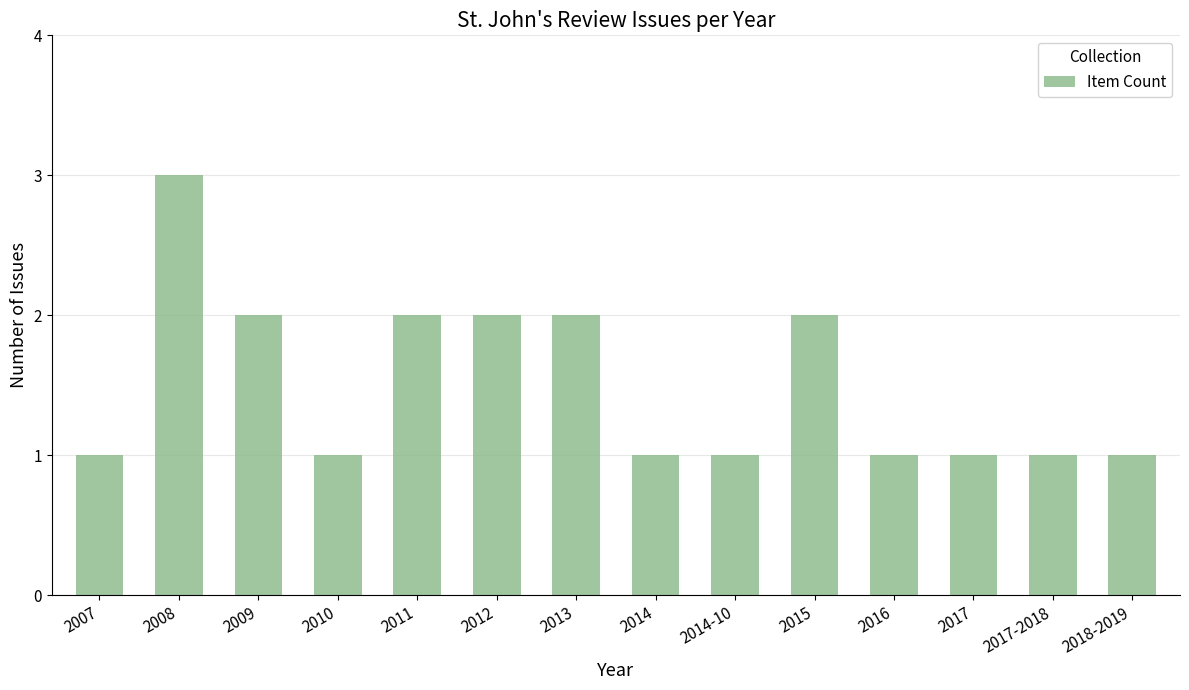

Which category has the highest value across all series?

2008